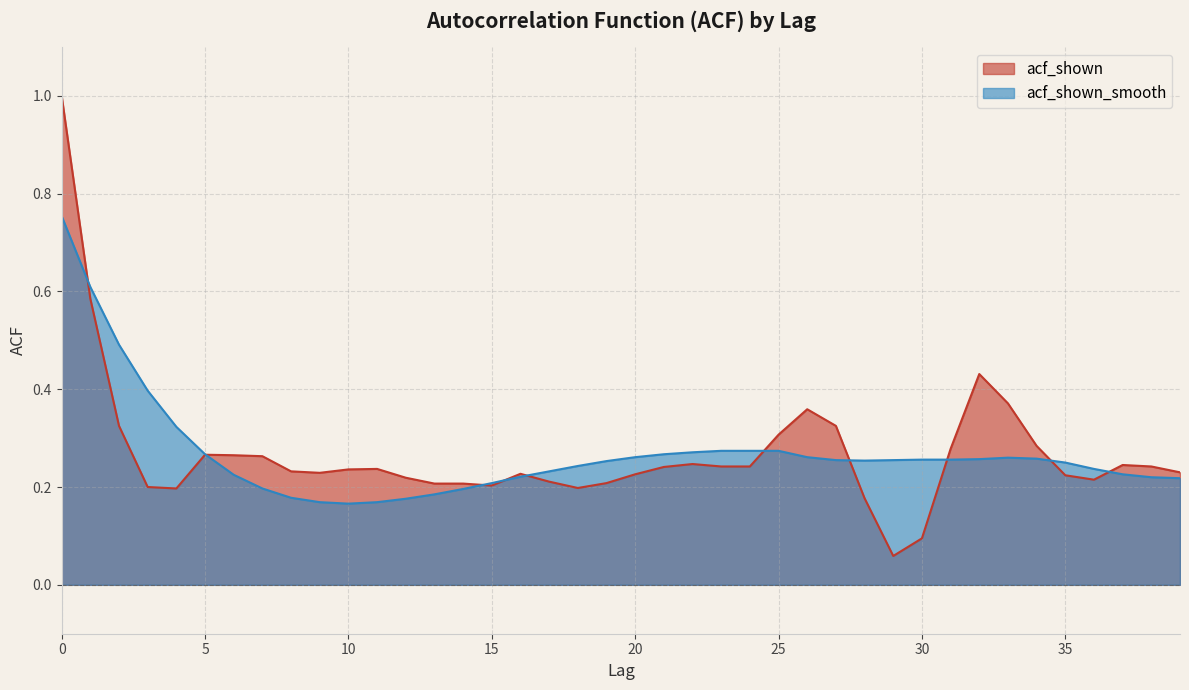

Reading right to left, extract all data points from this chart.

acf_shown: 39=0.2	38=0.2	37=0.2	36=0.2	35=0.2	34=0.3	33=0.4	32=0.4	31=0.3	30=0.1	29=0.1	28=0.2	27=0.3	26=0.4	25=0.3	24=0.2	23=0.2	22=0.2	21=0.2	20=0.2	19=0.2	18=0.2	17=0.2	16=0.2	15=0.2	14=0.2	13=0.2	12=0.2	11=0.2	10=0.2	9=0.2	8=0.2	7=0.3	6=0.3	5=0.3	4=0.2	3=0.2	2=0.3	1=0.6	0=1.0
acf_shown_smooth: 39=0.2	38=0.2	37=0.2	36=0.2	35=0.2	34=0.3	33=0.3	32=0.3	31=0.3	30=0.3	29=0.3	28=0.3	27=0.3	26=0.3	25=0.3	24=0.3	23=0.3	22=0.3	21=0.3	20=0.3	19=0.3	18=0.2	17=0.2	16=0.2	15=0.2	14=0.2	13=0.2	12=0.2	11=0.2	10=0.2	9=0.2	8=0.2	7=0.2	6=0.2	5=0.3	4=0.3	3=0.4	2=0.5	1=0.6	0=0.8